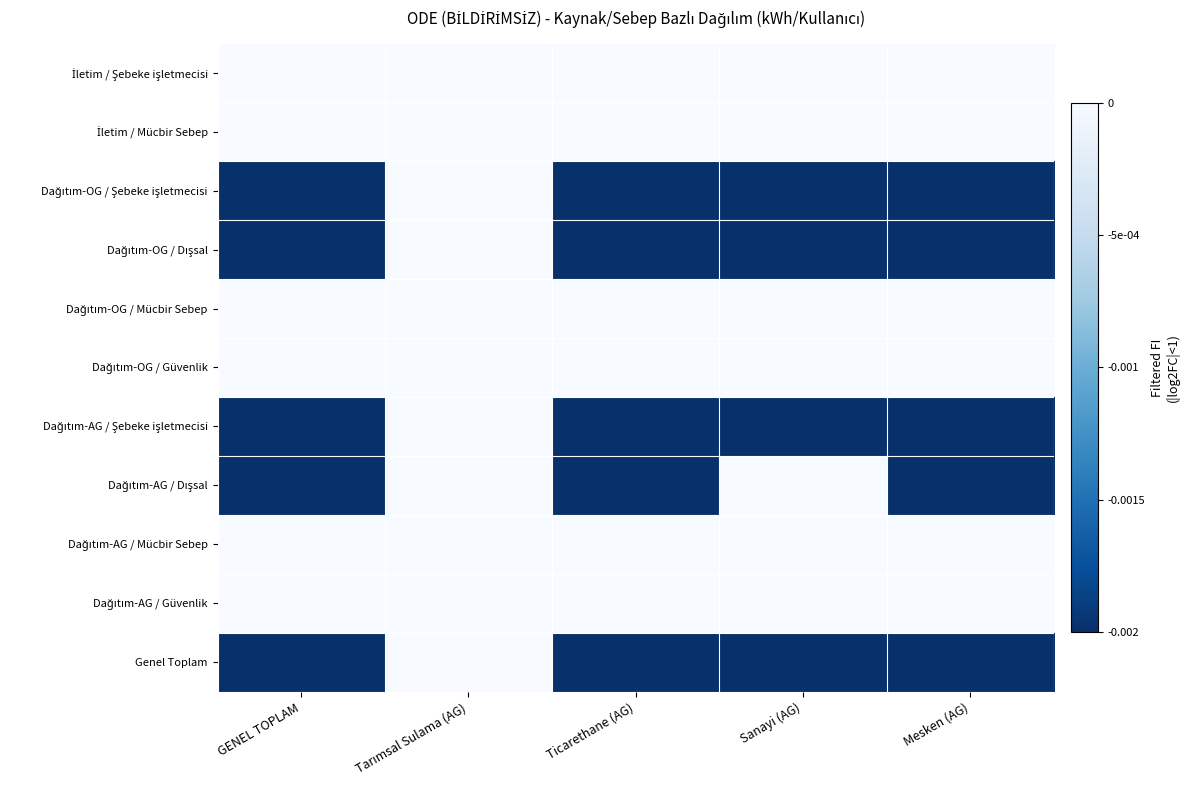

Rank the series by their maximum value, from highest to lowest.

İletim / Şebeke işletmecisi, İletim / Mücbir Sebep, Dağıtım-OG / Şebeke işletmecisi, Dağıtım-OG / Dışsal, Dağıtım-OG / Mücbir Sebep, Dağıtım-OG / Güvenlik, Dağıtım-AG / Şebeke işletmecisi, Dağıtım-AG / Dışsal, Dağıtım-AG / Mücbir Sebep, Dağıtım-AG / Güvenlik, Genel Toplam